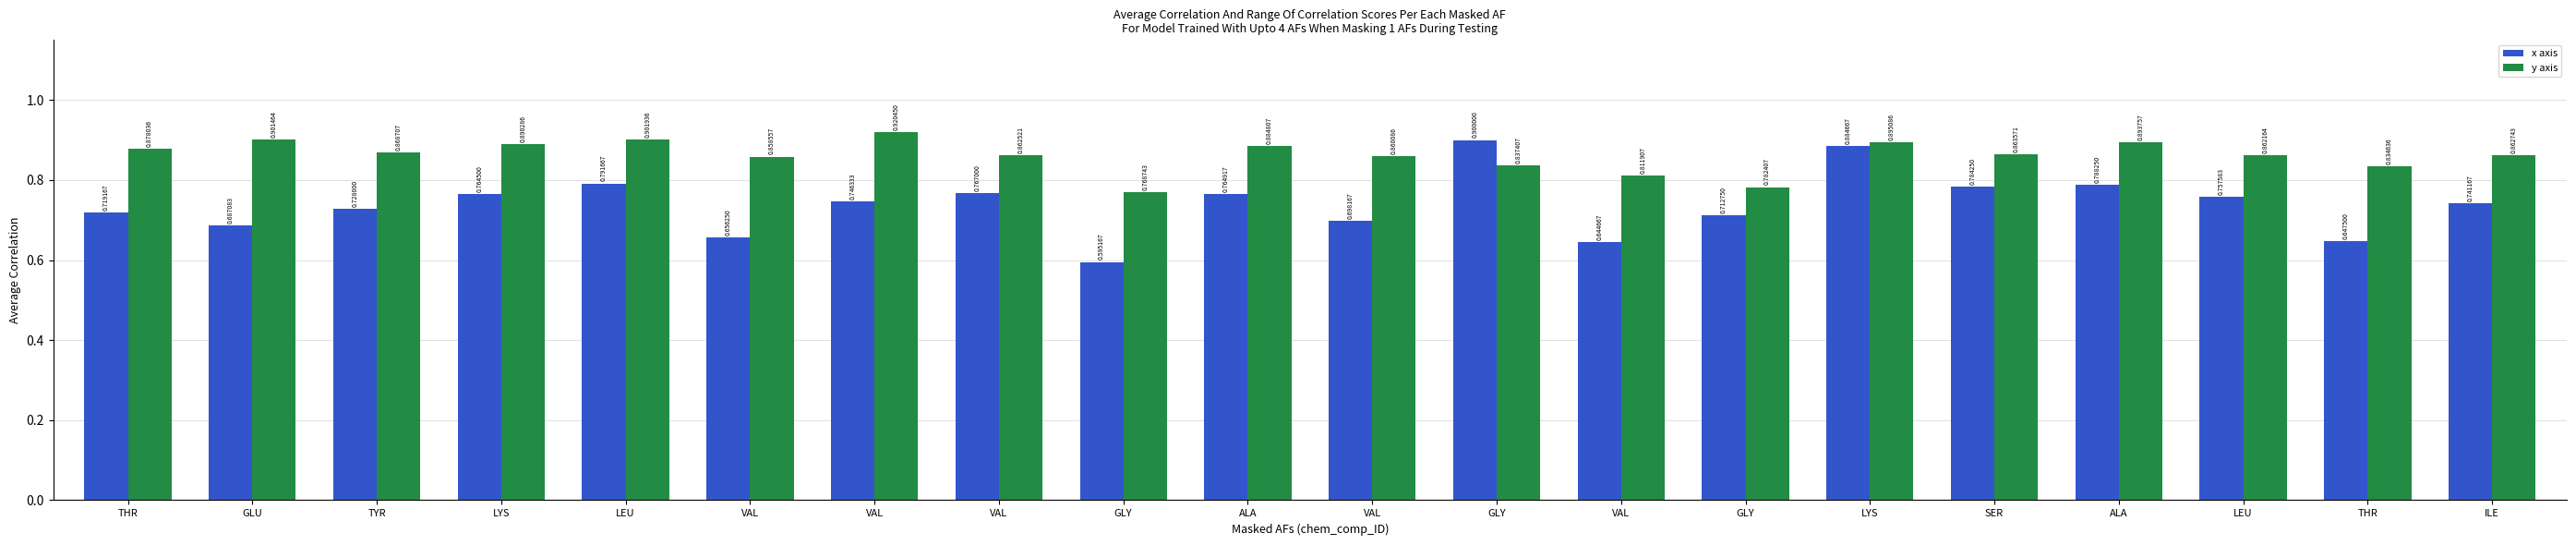

What are all the series names shown in the legend?

x axis, y axis